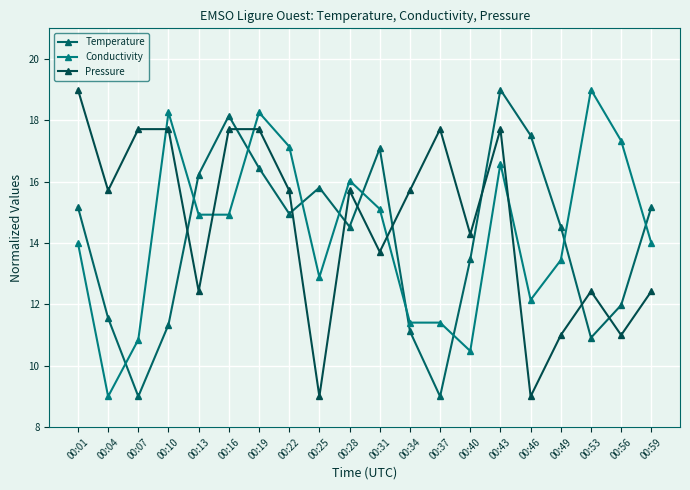

What is the difference between the second highest and minimum values in the Conductivity series?

9.3